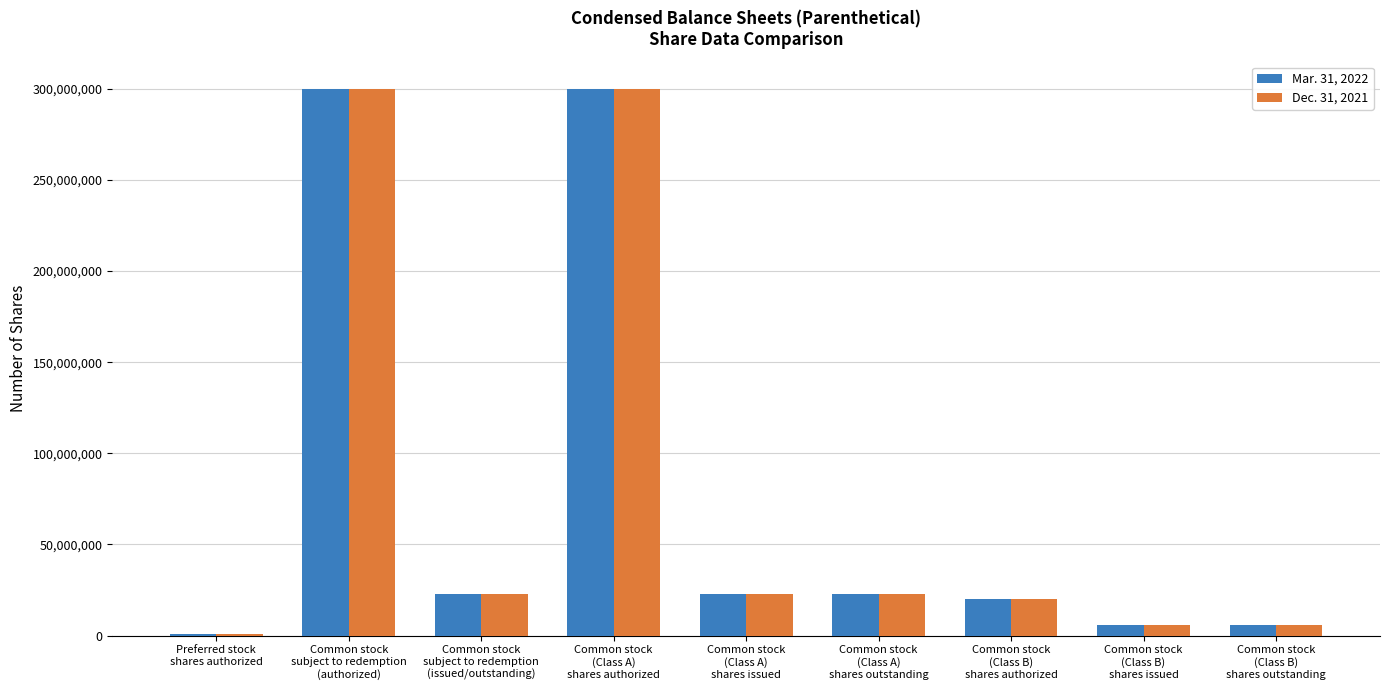

How many data points in Dec. 31, 2021 are less than 23000000?

4